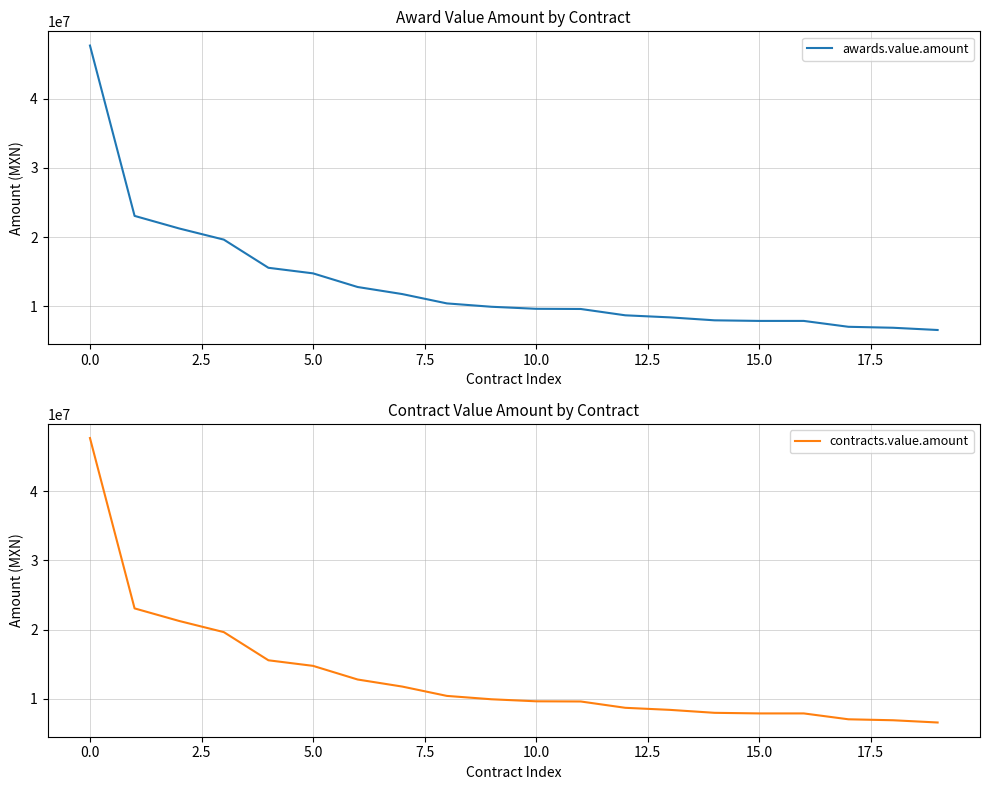

True or false: awards.value.amount and contracts.value.amount intersect in this chart.

False